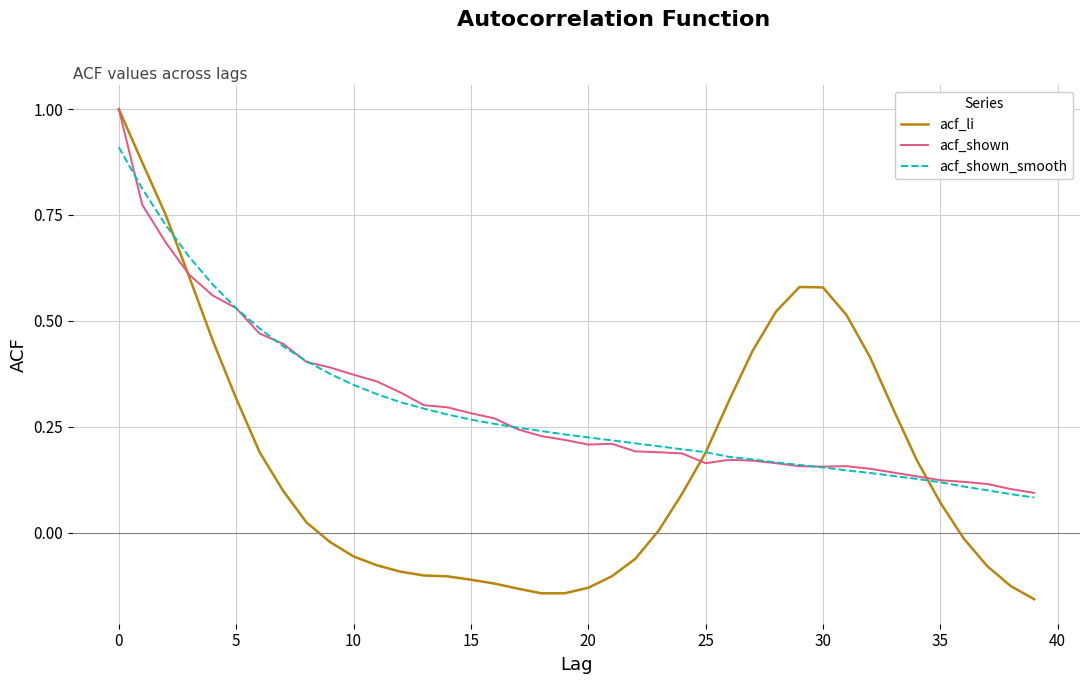

True or false: acf_shown and acf_shown_smooth cross at least once.

True